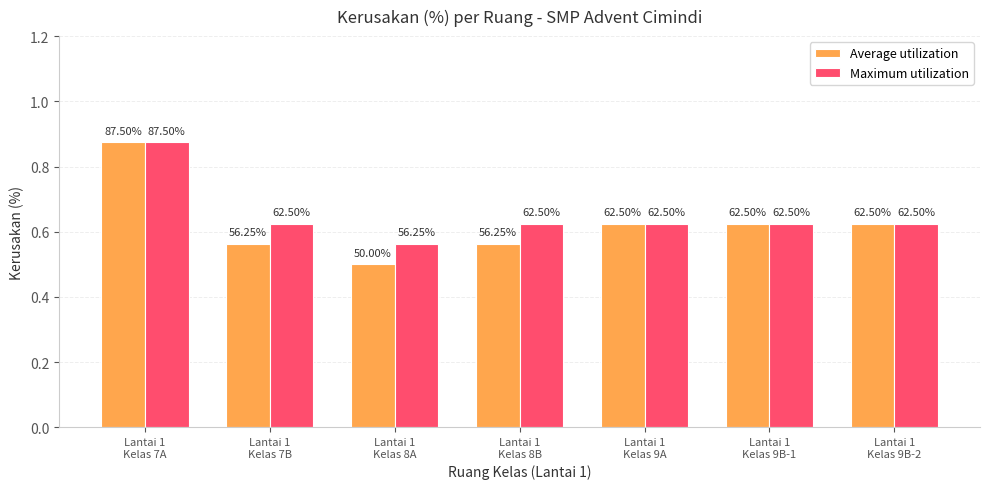

How many Average utilization values are between 0 and 1?

7